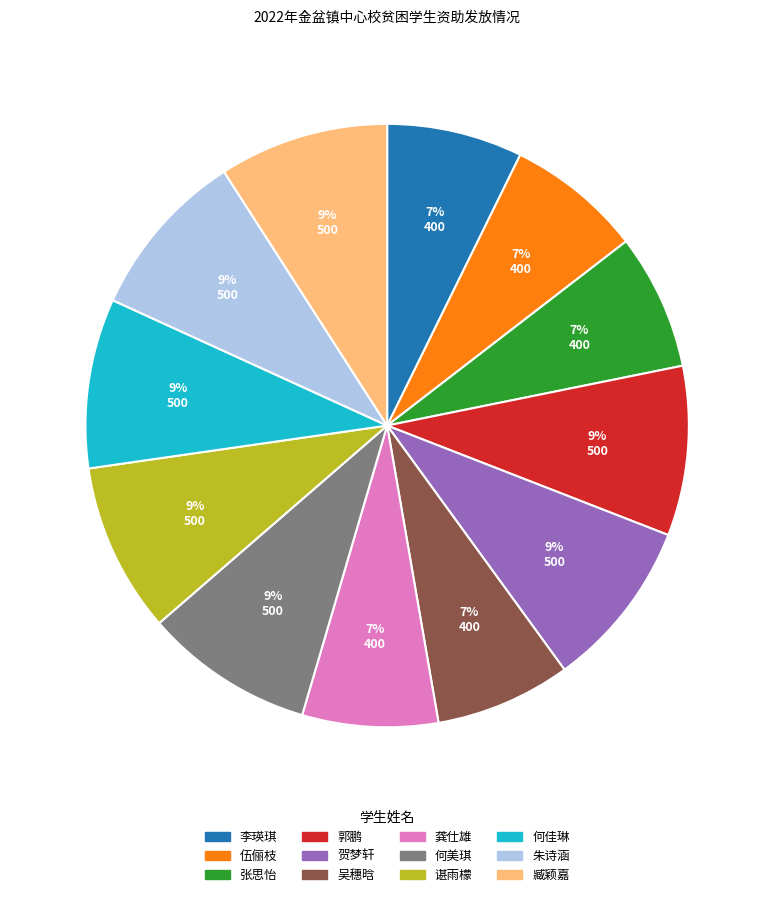

To the nearest percent, what is the difference between the largest and smallest slice percentages?

2%